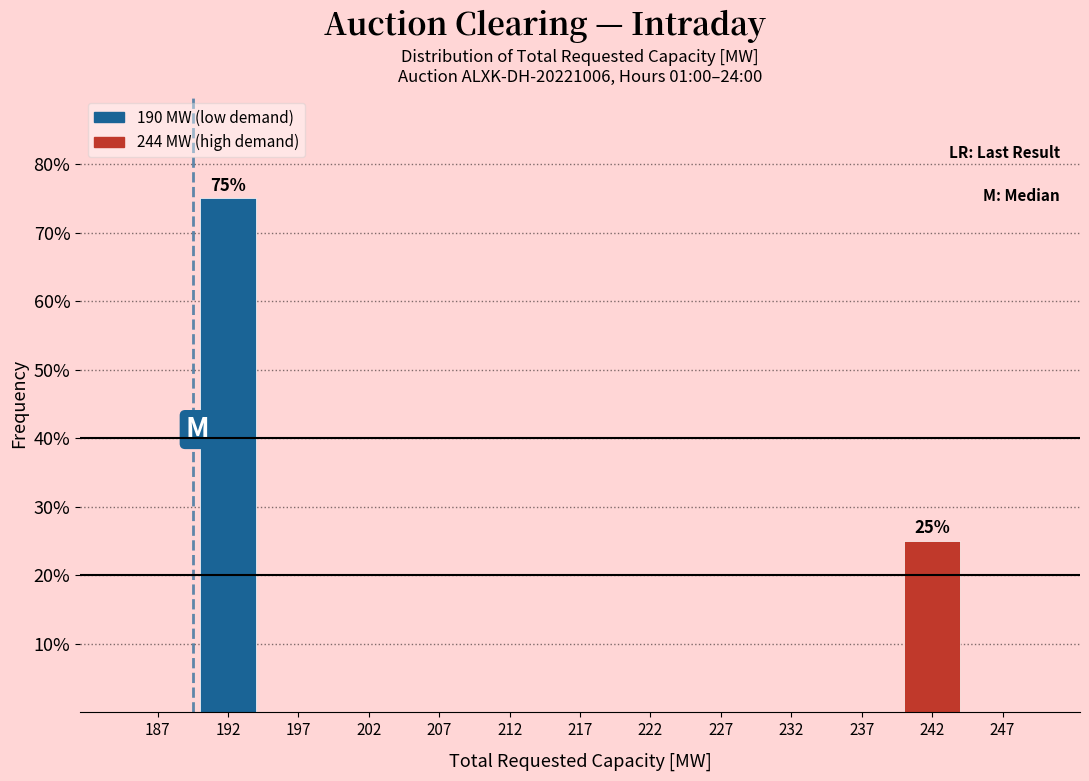

Which range on the x-axis has the tallest bar?

190 to 195